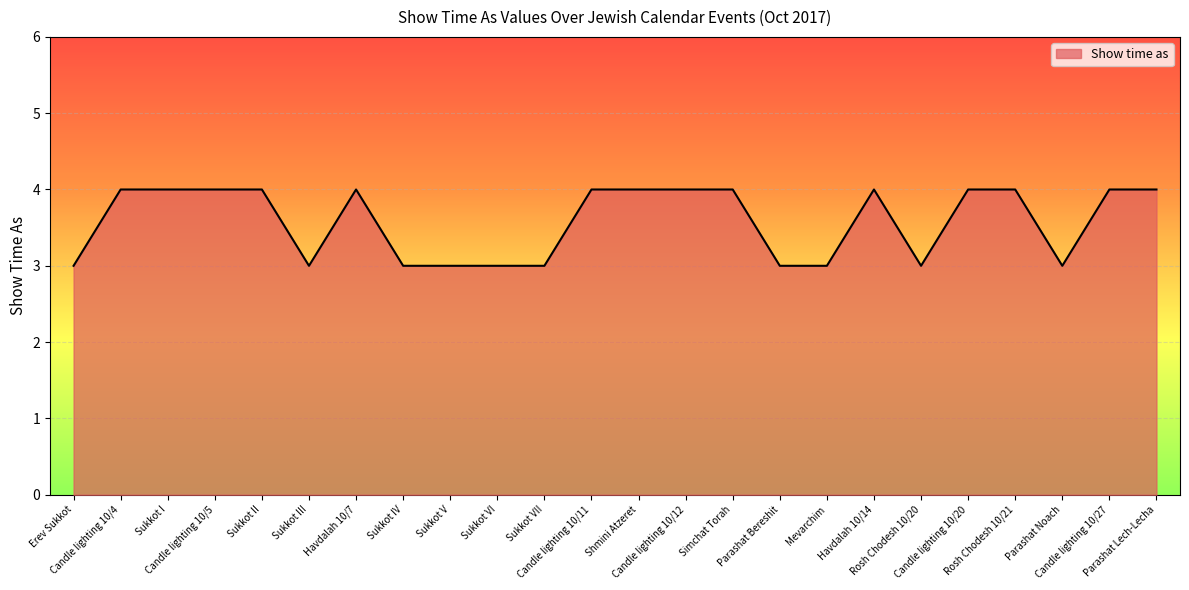

What is the minimum value shown in the chart?

3